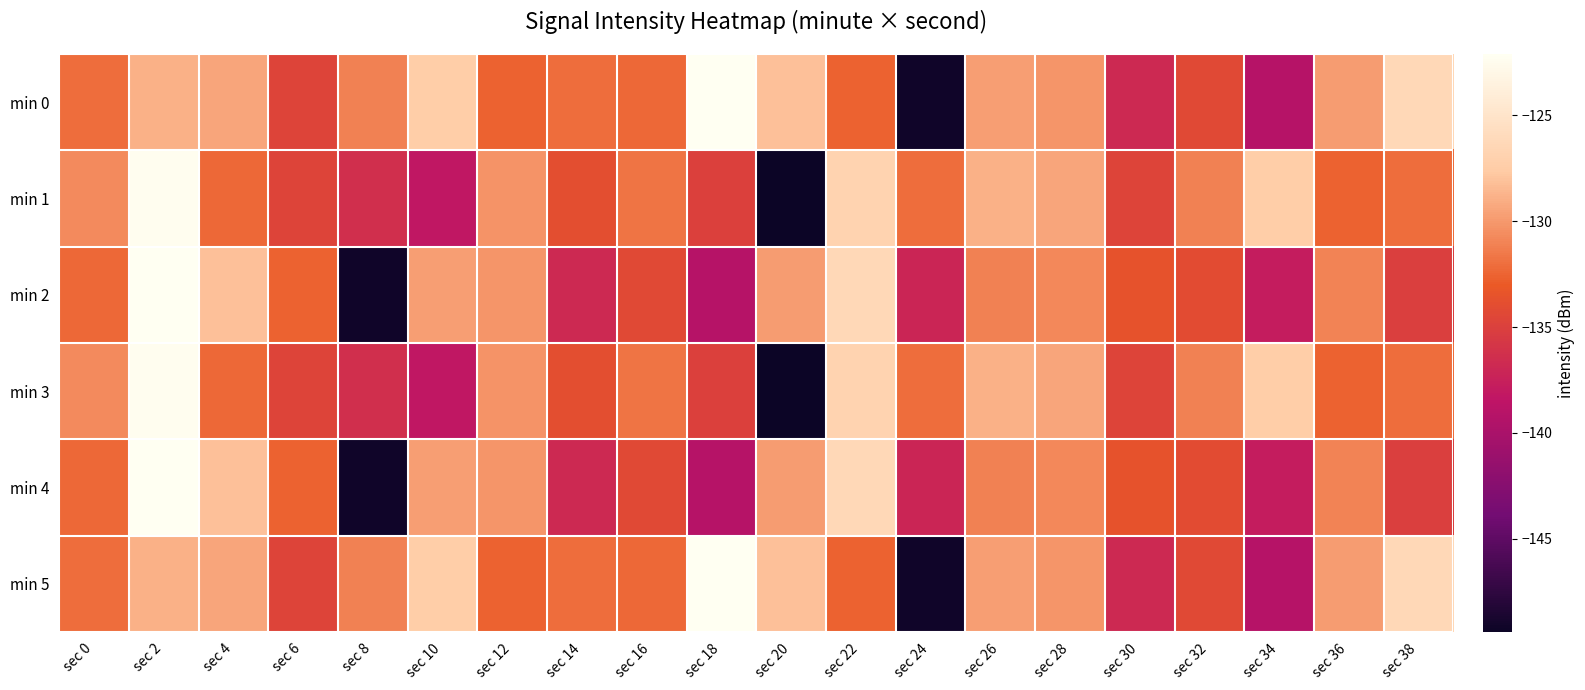

At which category is the sum across all series the highest?

sec 2